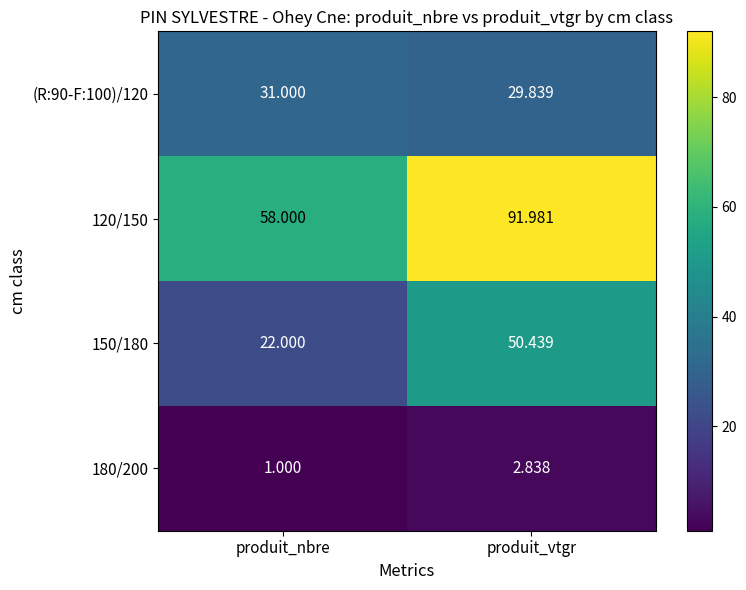

At which label is 150/180 closest to 36?

produit_nbre